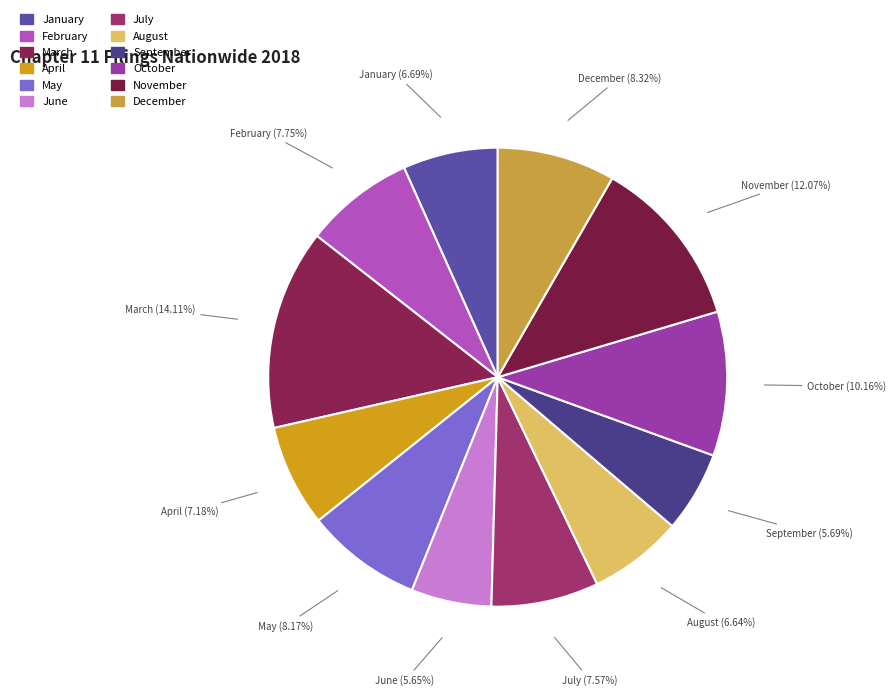

Is April the majority of the pie?

No